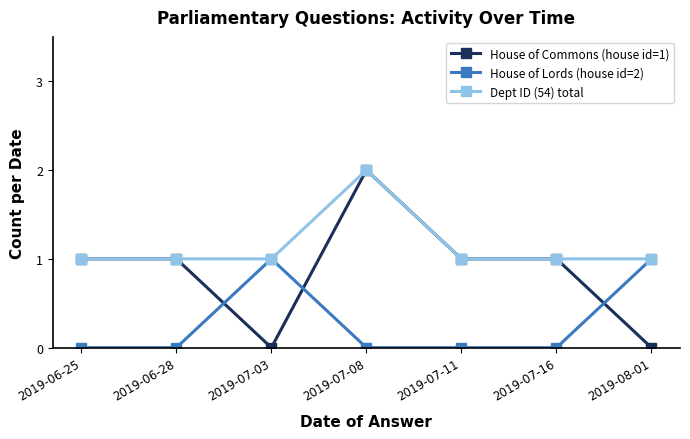

List the series in order of their overall mean, lowest first.

House of Lords (house id=2), House of Commons (house id=1), Dept ID (54) total